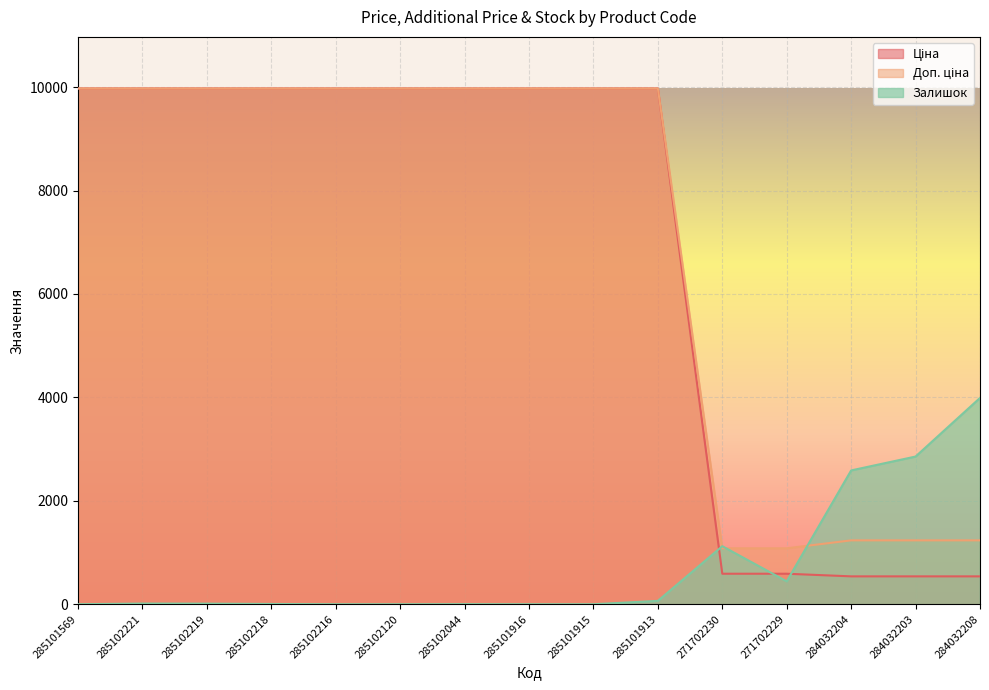

Which has a higher value, 285102218 or 285102221?

285102218